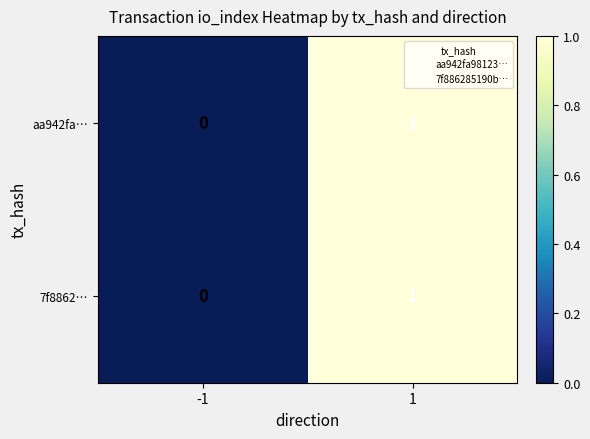

Reading left to right, list all the values displayed in this chart.

aa942fa…: 0	1
7f8862…: 0	1